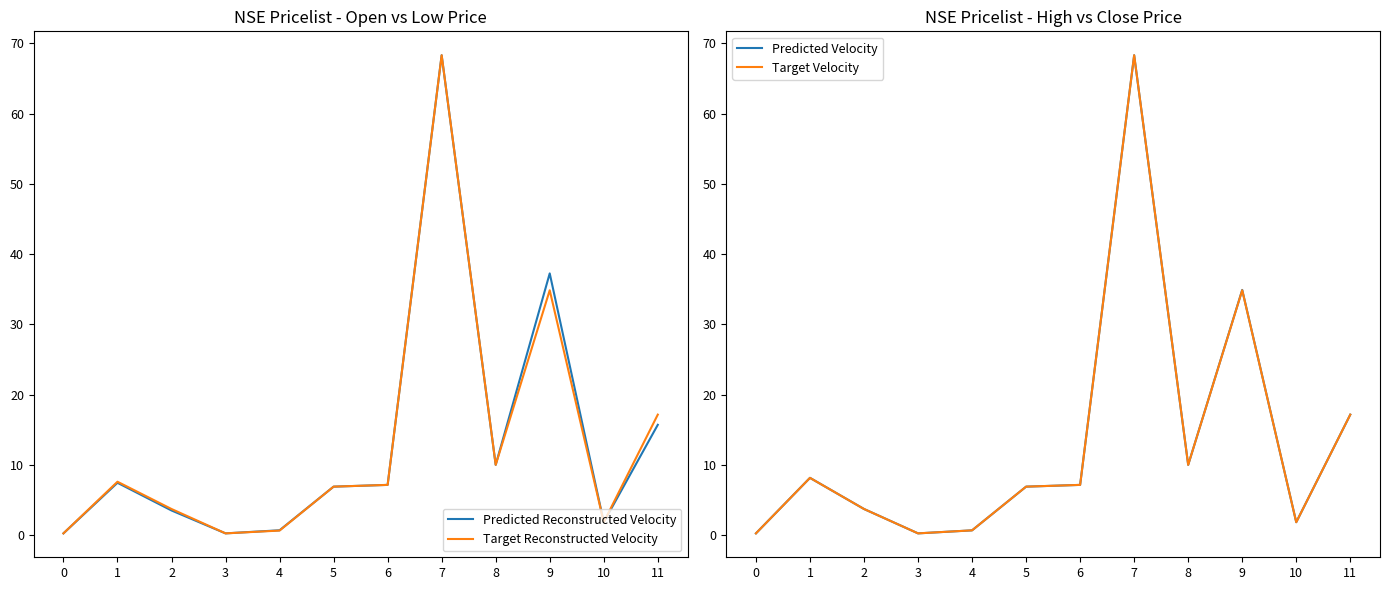

The Predicted Reconstructed Velocity series shows 11.0 at 11. True or false?

False